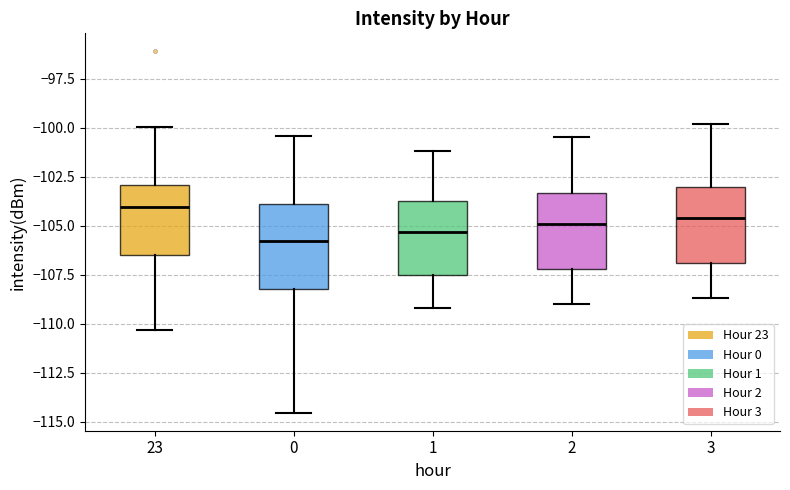

Which box has the highest median line?

23